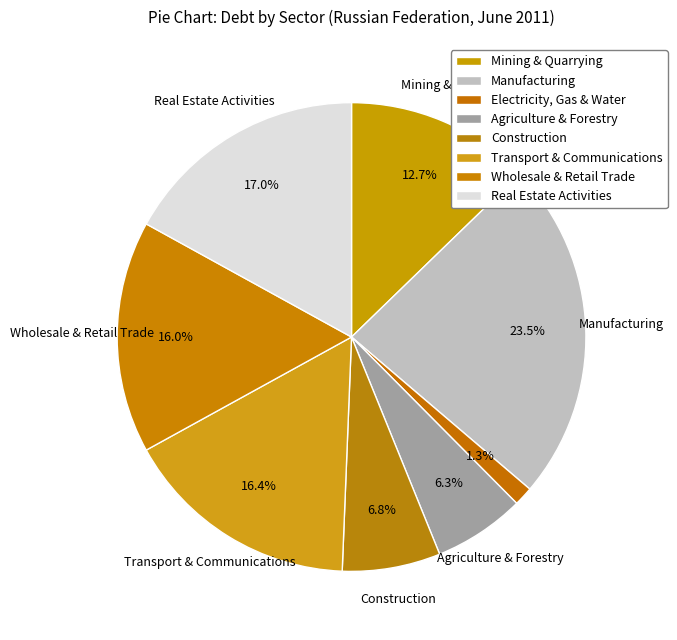

What is the smallest slice in the pie chart?

Electricity, Gas & Water